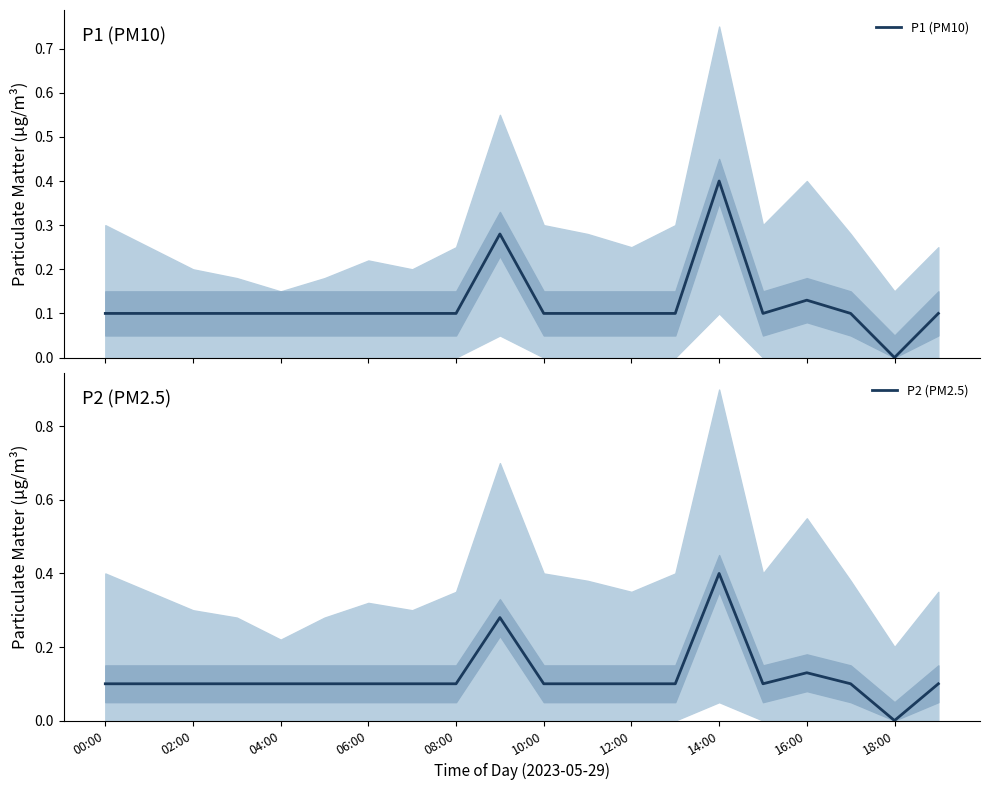

What is the approximate value of P2 (PM2.5) at 13?

0.1